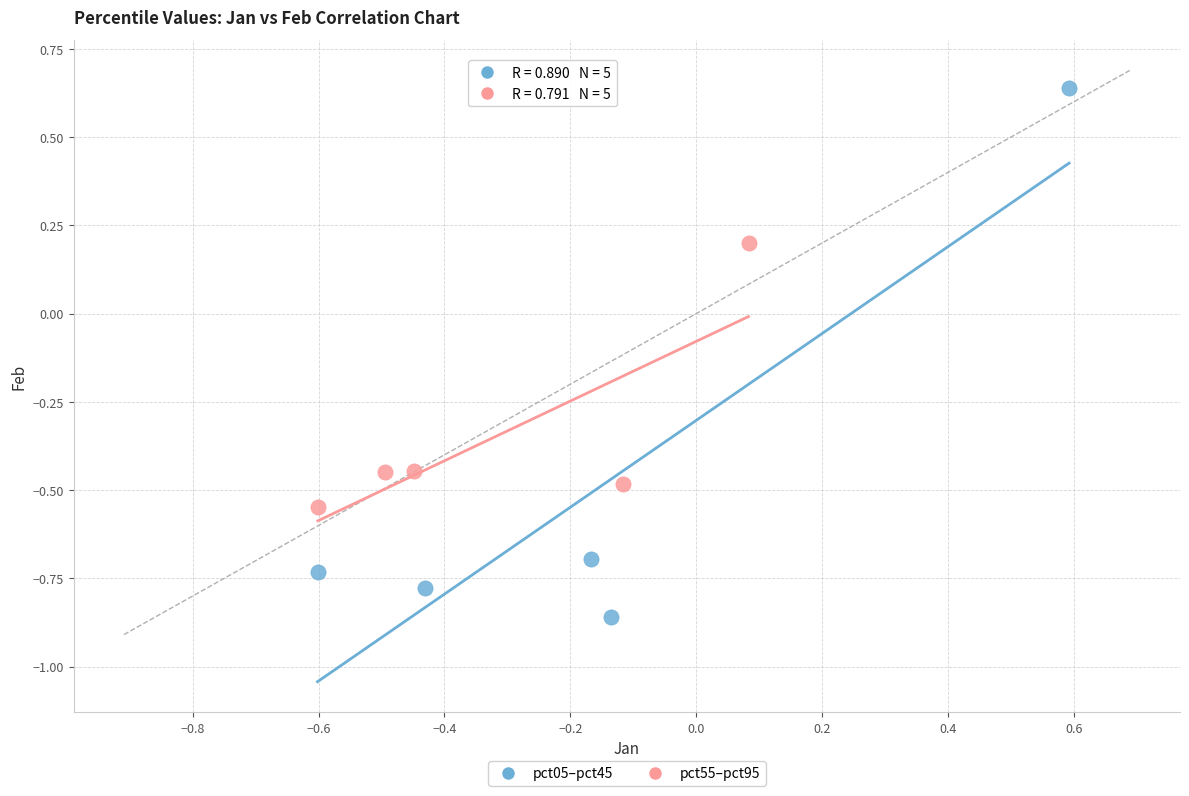

What are all the series names shown in the legend?

pct05–pct45, pct55–pct95